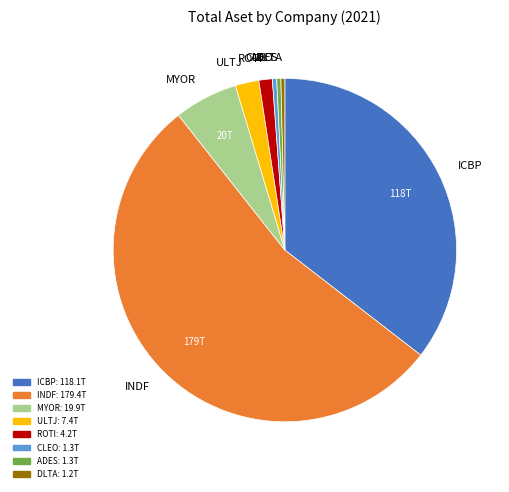

What is the ratio of the value at ROTI to the value at DLTA?

3.4